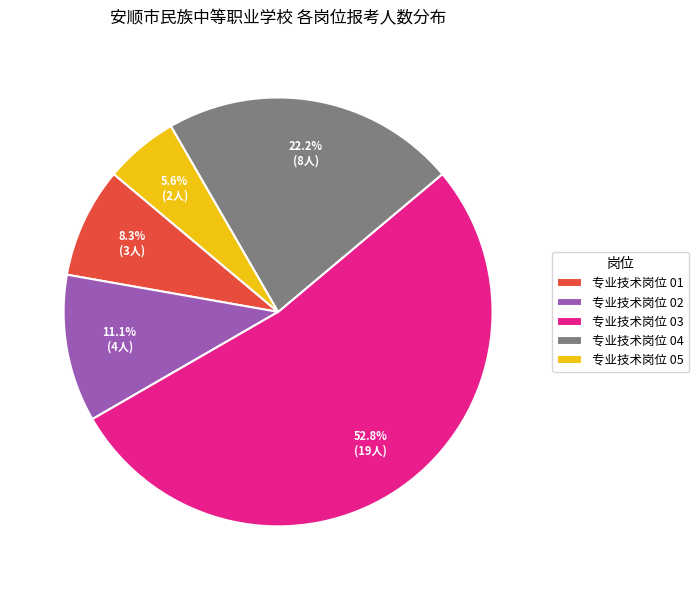

Which has a higher value, 专业技术岗位 02 or 专业技术岗位 04?

专业技术岗位 04